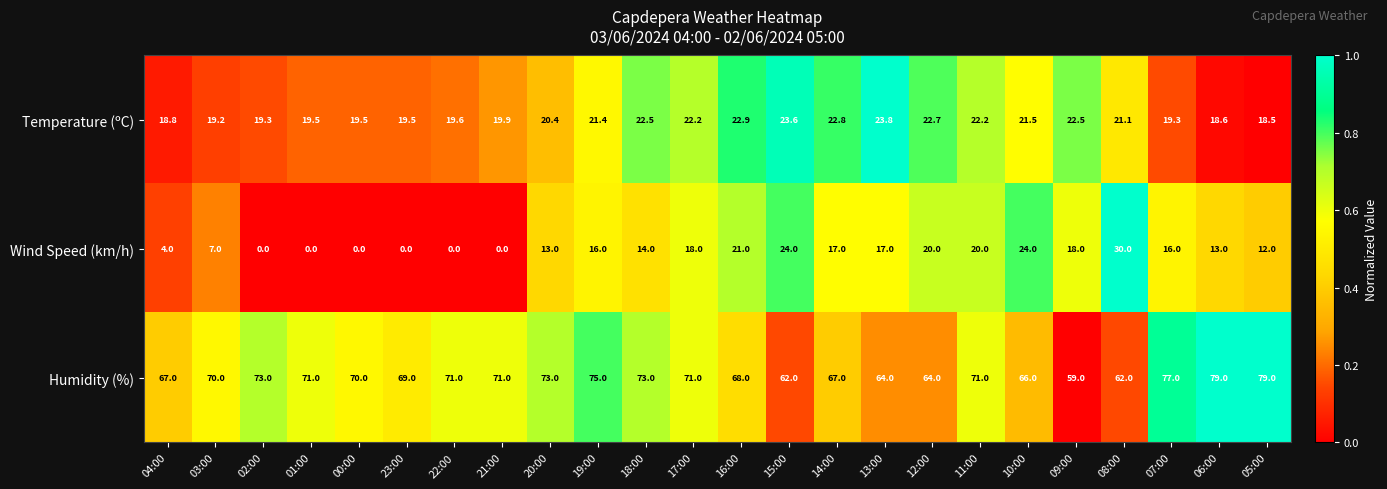

At which label does Temperature (ºC) reach its minimum?

05:00